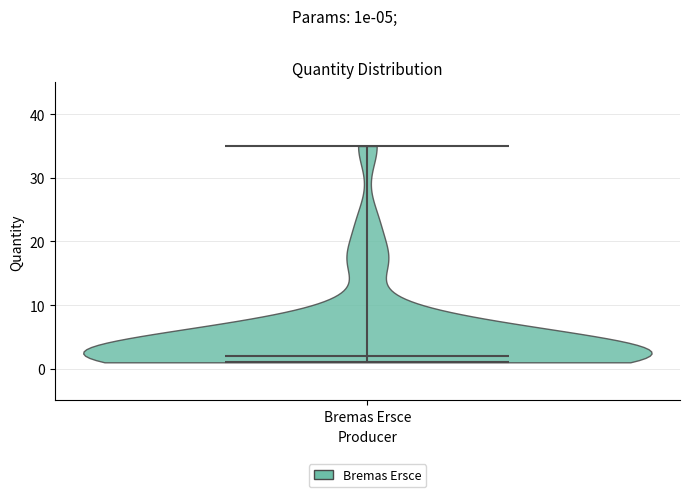

Read this violin plot against the y-axis: where its median line is, and the lowest and highest points the violin reaches. The values are not printed on the chart, so give them approximately, as read against the axis.

median line 2, lowest point 1, highest point 35